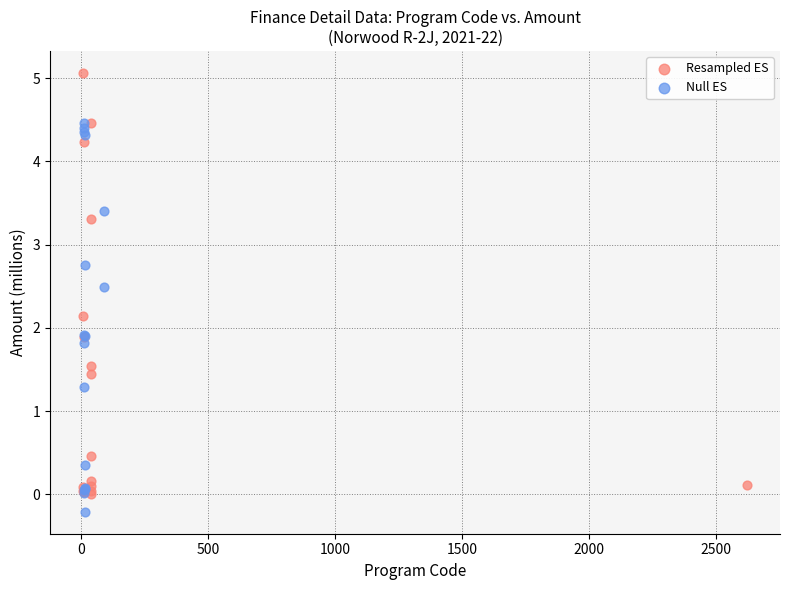

Which series reaches the minimum Y coordinate?

Null ES